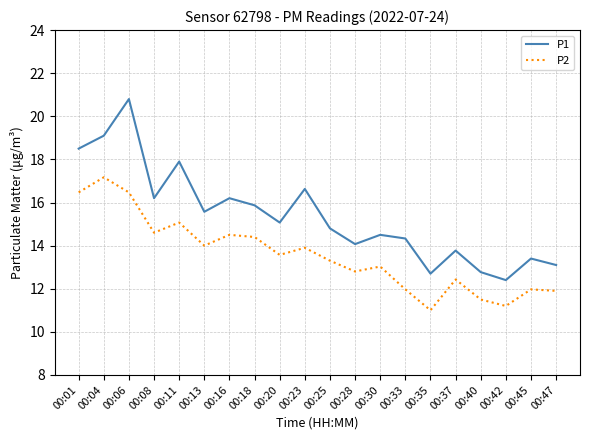

Reading left to right, what are all the values shown in this chart?

P1: 18.5	19.1	20.8	16.2	17.9	15.6	16.2	15.9	15.1	16.6	14.8	14.1	14.5	14.3	12.7	13.8	12.8	12.4	13.4	13.1
P2: 16.5	17.2	16.5	14.6	15.1	14.0	14.5	14.4	13.6	13.9	13.3	12.8	13.0	12.0	11.0	12.4	11.5	11.2	12.0	11.9